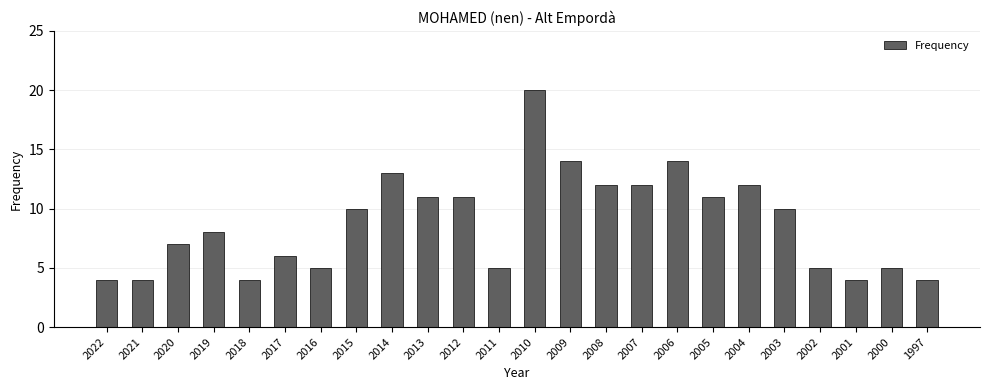

How many distinct data groups are displayed?

1